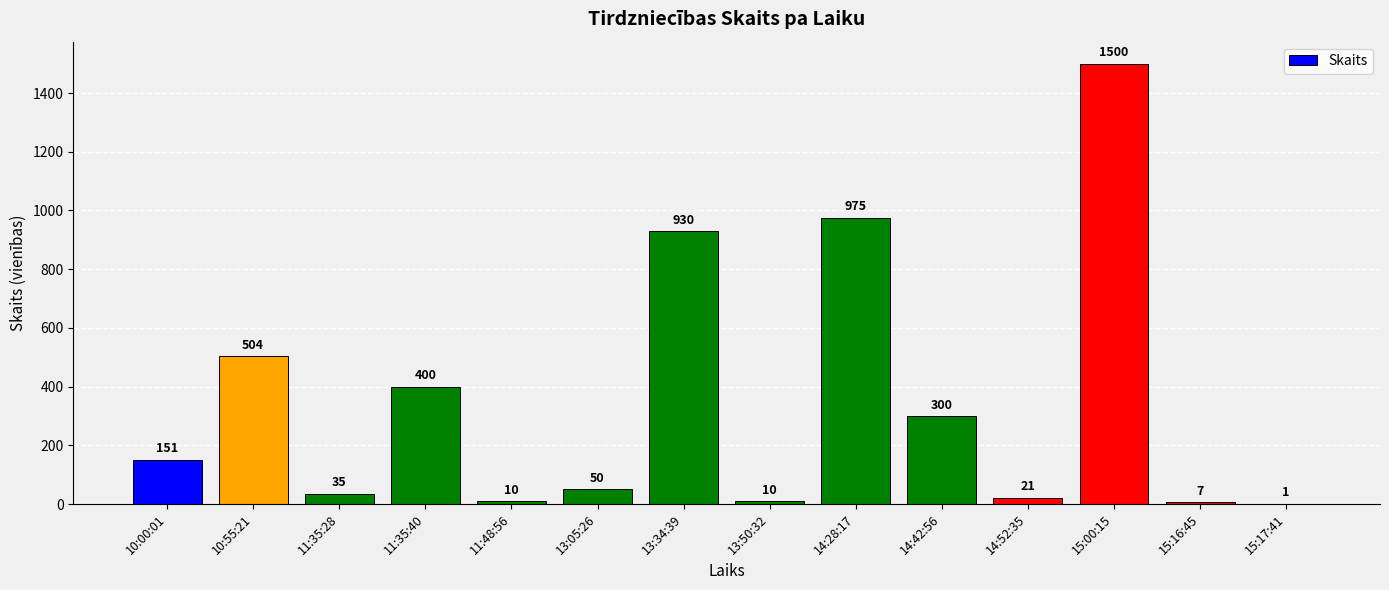

Which label corresponds to the largest value in the chart?

15:00:15